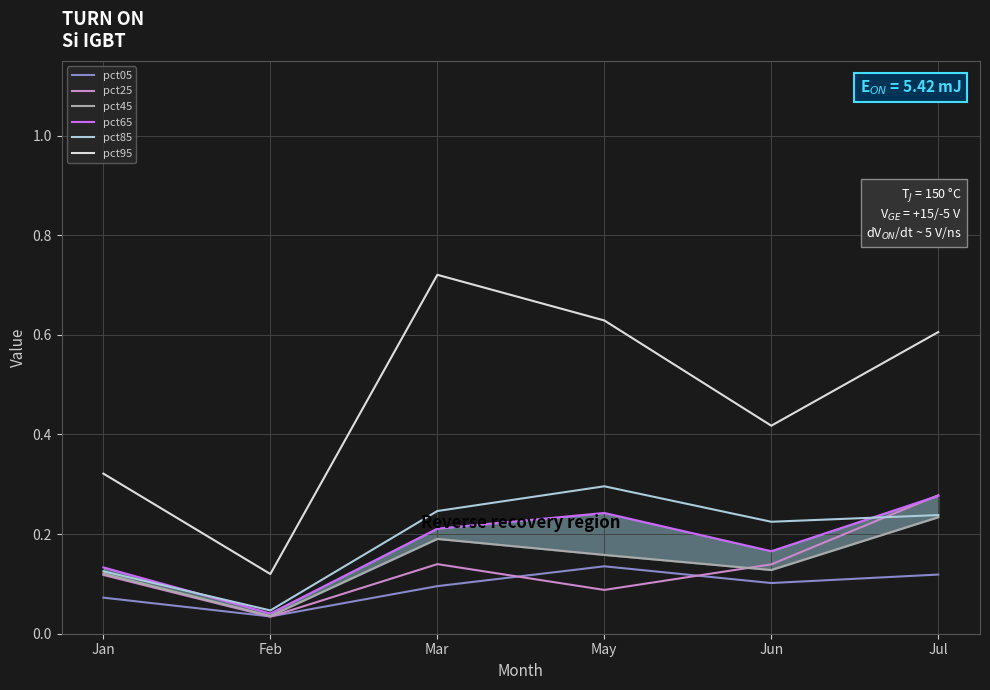

In pct25, how many points are higher than both neighbors (excluding endpoints)?

1